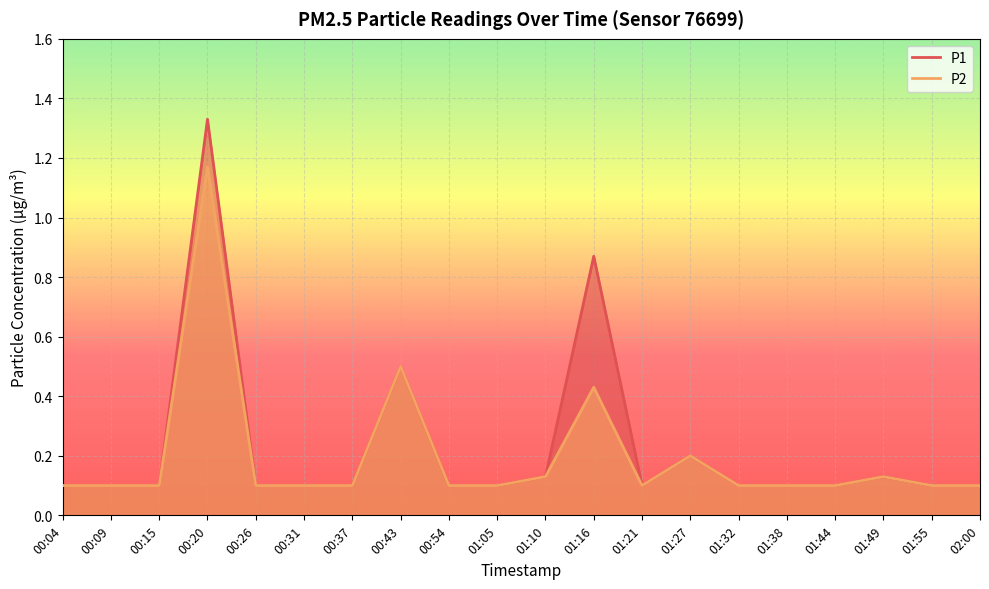

Reading left to right, extract all data points from this chart.

P1: 00:04=0.1	00:09=0.1	00:15=0.1	00:20=1.3	00:26=0.1	00:31=0.1	00:37=0.1	00:43=0.5	00:54=0.1	01:05=0.1	01:10=0.1	01:16=0.9	01:21=0.1	01:27=0.2	01:32=0.1	01:38=0.1	01:44=0.1	01:49=0.1	01:55=0.1	02:00=0.1
P2: 00:04=0.1	00:09=0.1	00:15=0.1	00:20=1.2	00:26=0.1	00:31=0.1	00:37=0.1	00:43=0.5	00:54=0.1	01:05=0.1	01:10=0.1	01:16=0.4	01:21=0.1	01:27=0.2	01:32=0.1	01:38=0.1	01:44=0.1	01:49=0.1	01:55=0.1	02:00=0.1